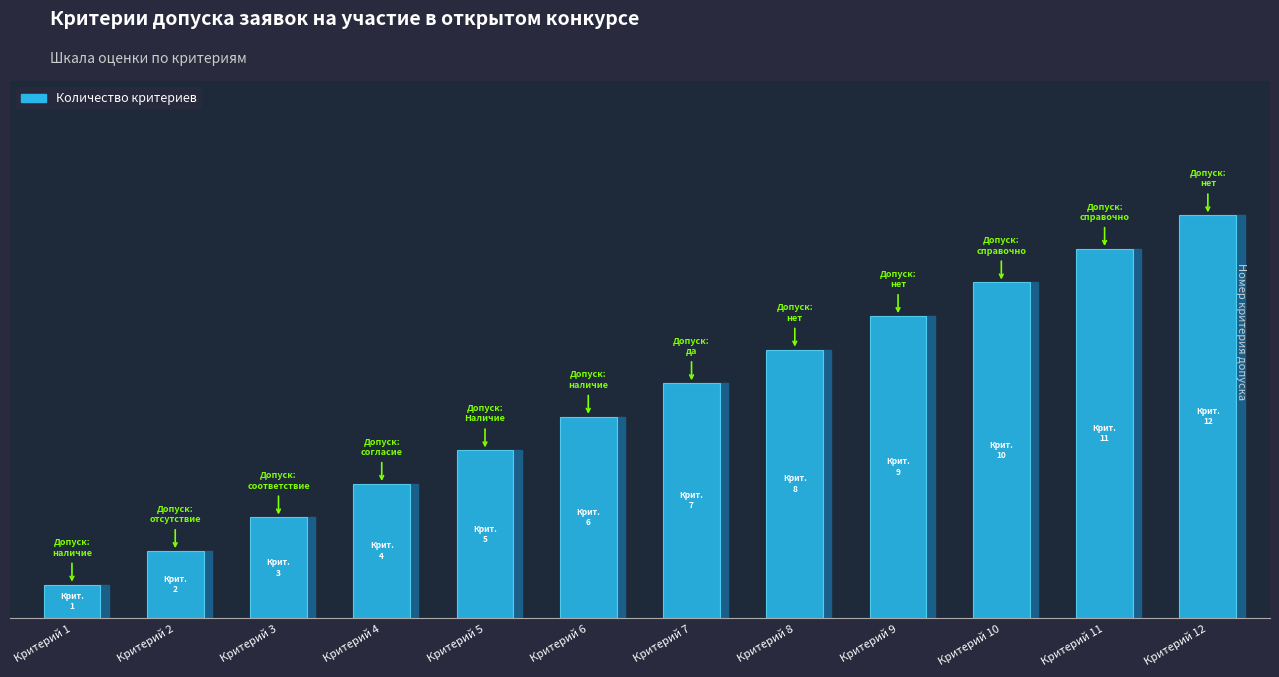

Read the value at Критерий 9, to the nearest 10.

10